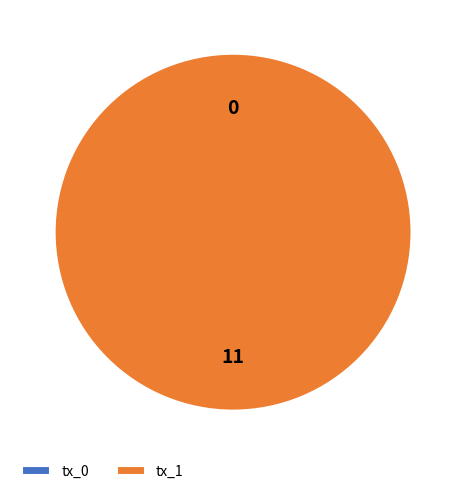

What is the change in value from tx_0 to tx_1?

+11